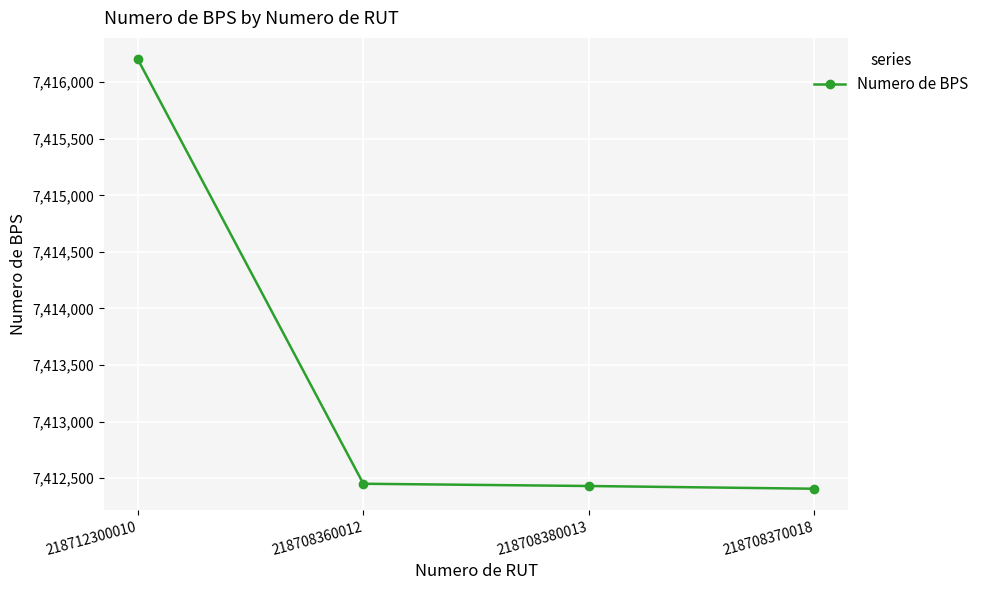

Is this an area chart (filled region under the line)?

No